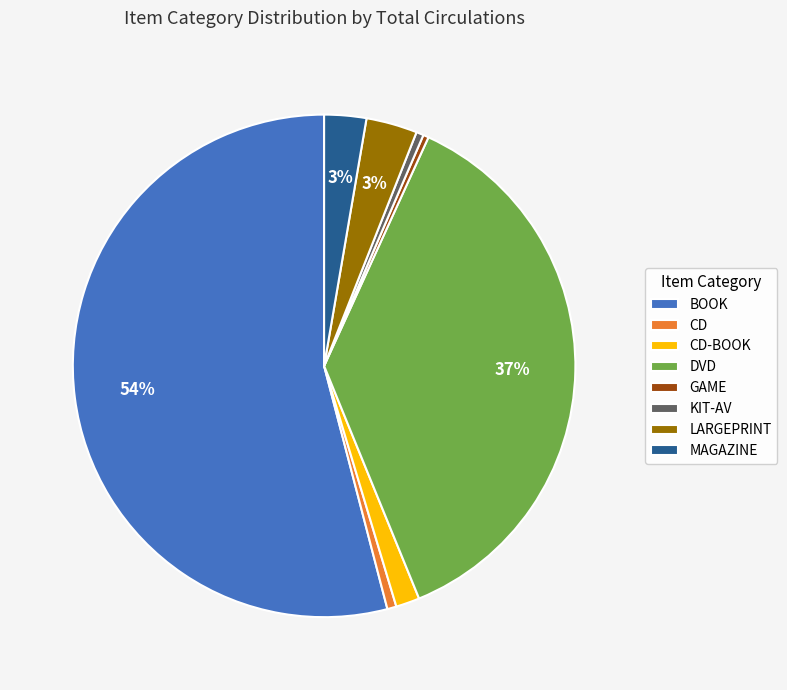

Which slice is the largest?

BOOK